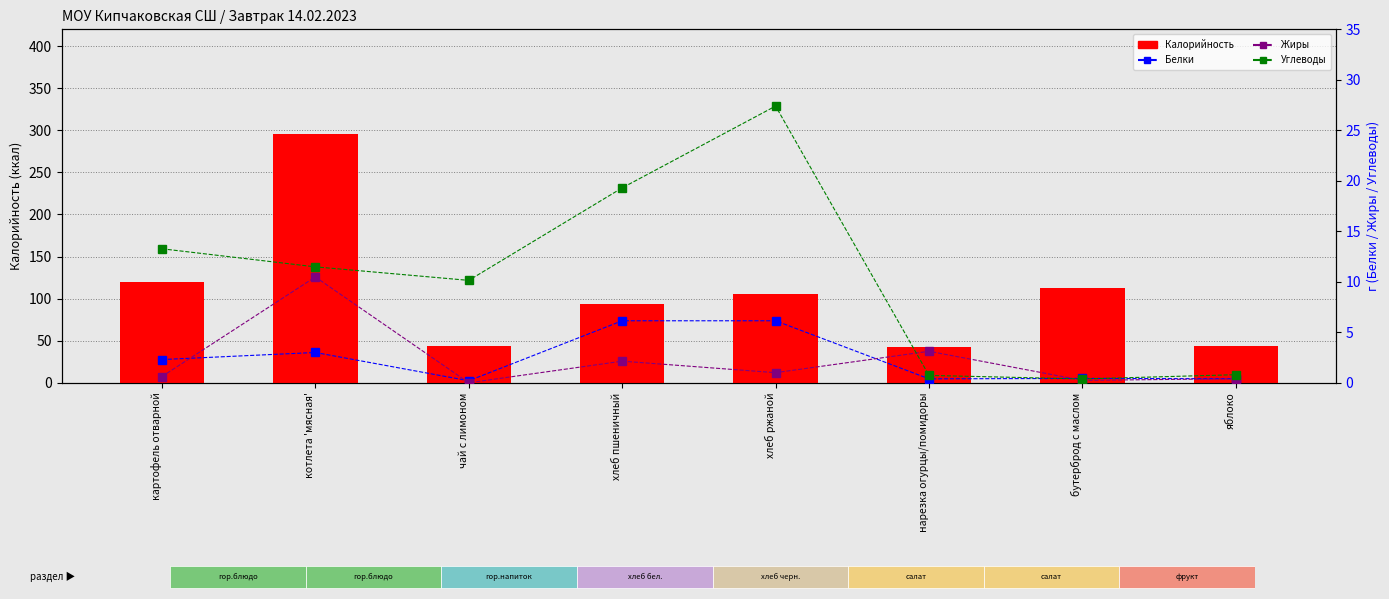

Reading left to right, transcribe all the data shown in this chart.

Калорийность: 119.3	296.0	43.6	94.0	105.0	42.7	113.0	44.0
Белки: 2.3	3.0	0.2	6.1	6.1	0.4	0.4	0.4
Жиры: 0.6	10.5	0.0	2.1	1.0	3.1	0.2	0.4
Углеводы: 13.3	11.5	10.1	19.3	27.4	0.7	0.4	0.8